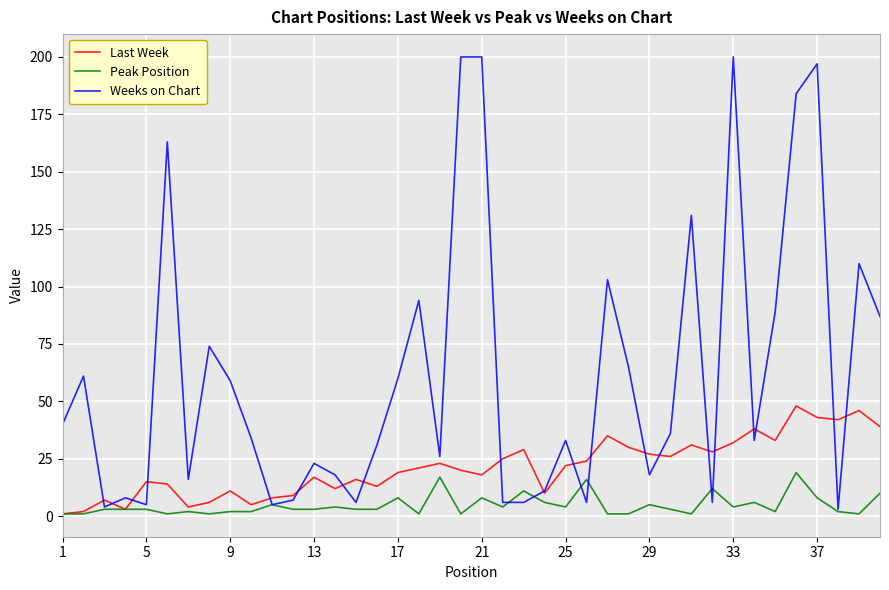

List the series in order of their overall mean, lowest first.

Peak Position, Last Week, Weeks on Chart